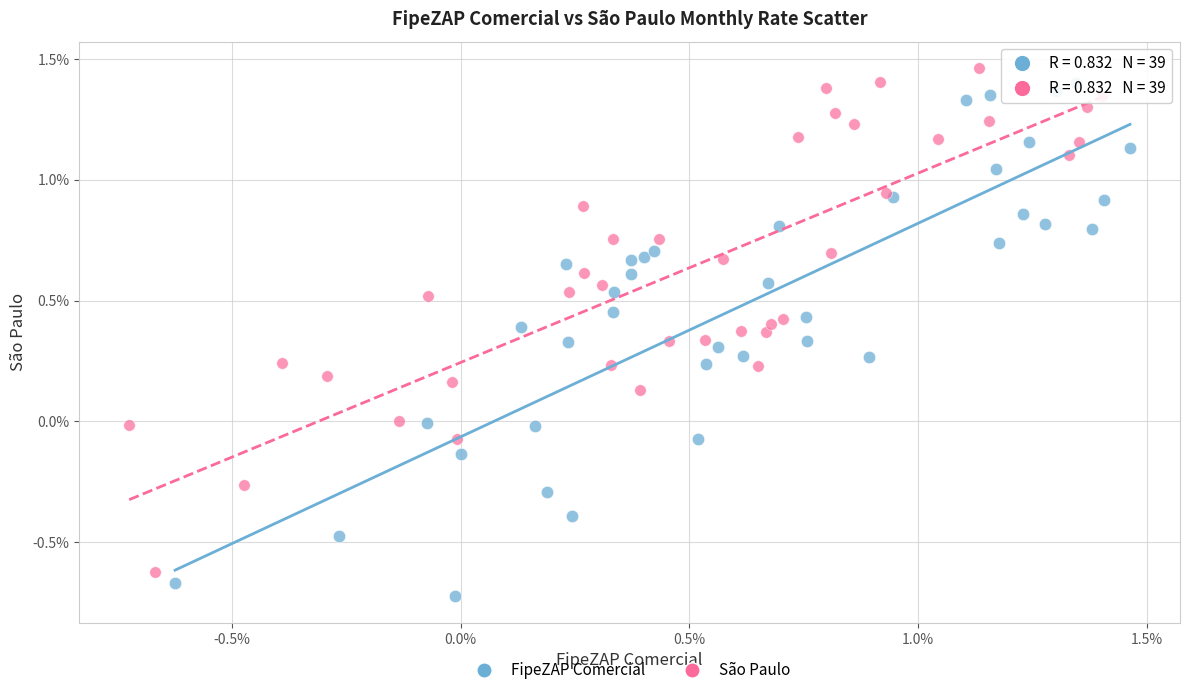

What are all the series names shown in the legend?

FipeZAP Comercial, São Paulo